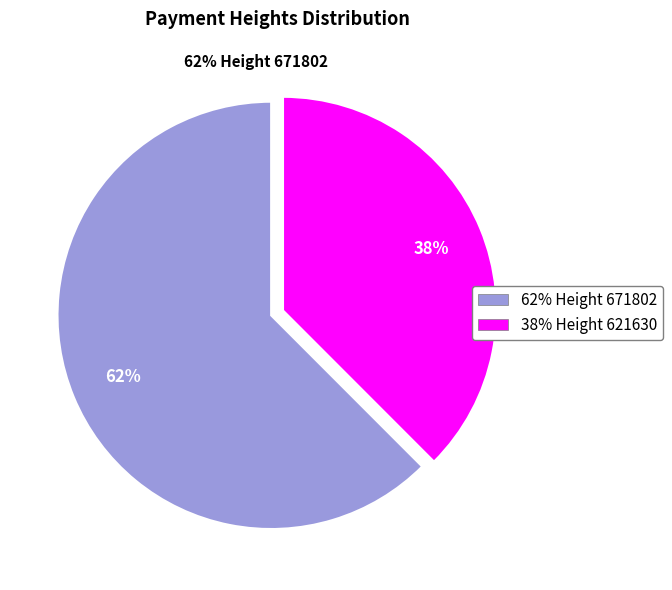

Do 621630 and 671802 together represent more than half of the pie?

Yes